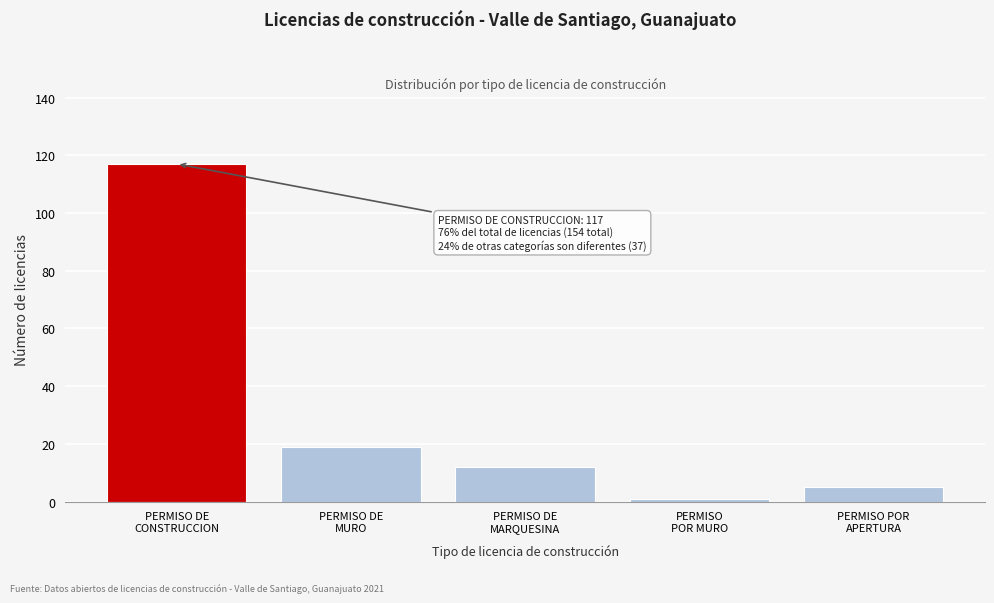

Reading right to left, transcribe all the data shown in this chart.

5	1	12	19	117